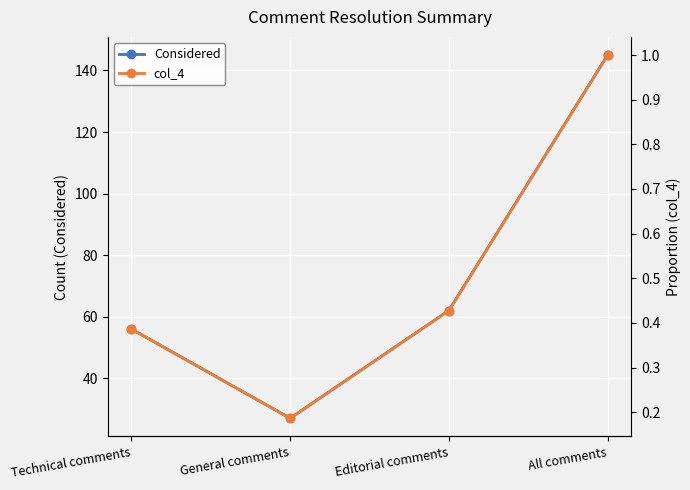

At which label is col_4 closest to 0?

General comments